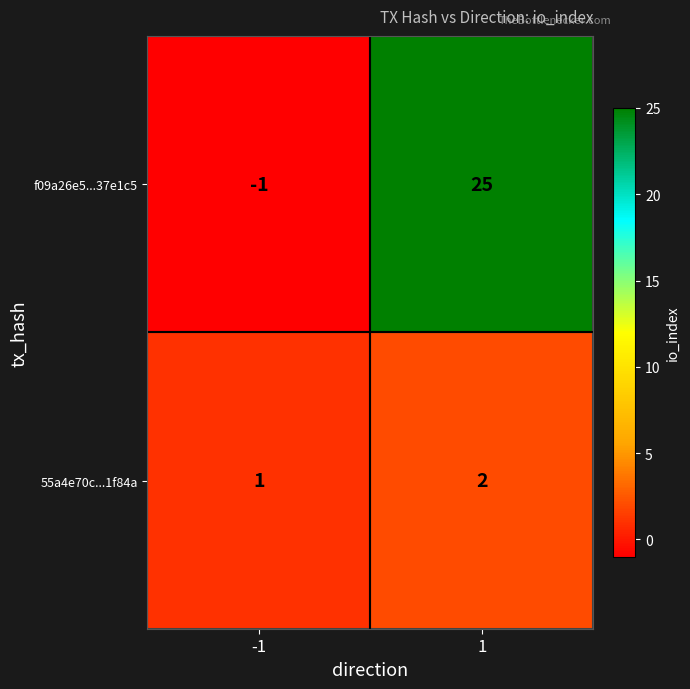

Which series has the largest total across all categories?

f09a26e5...37e1c5